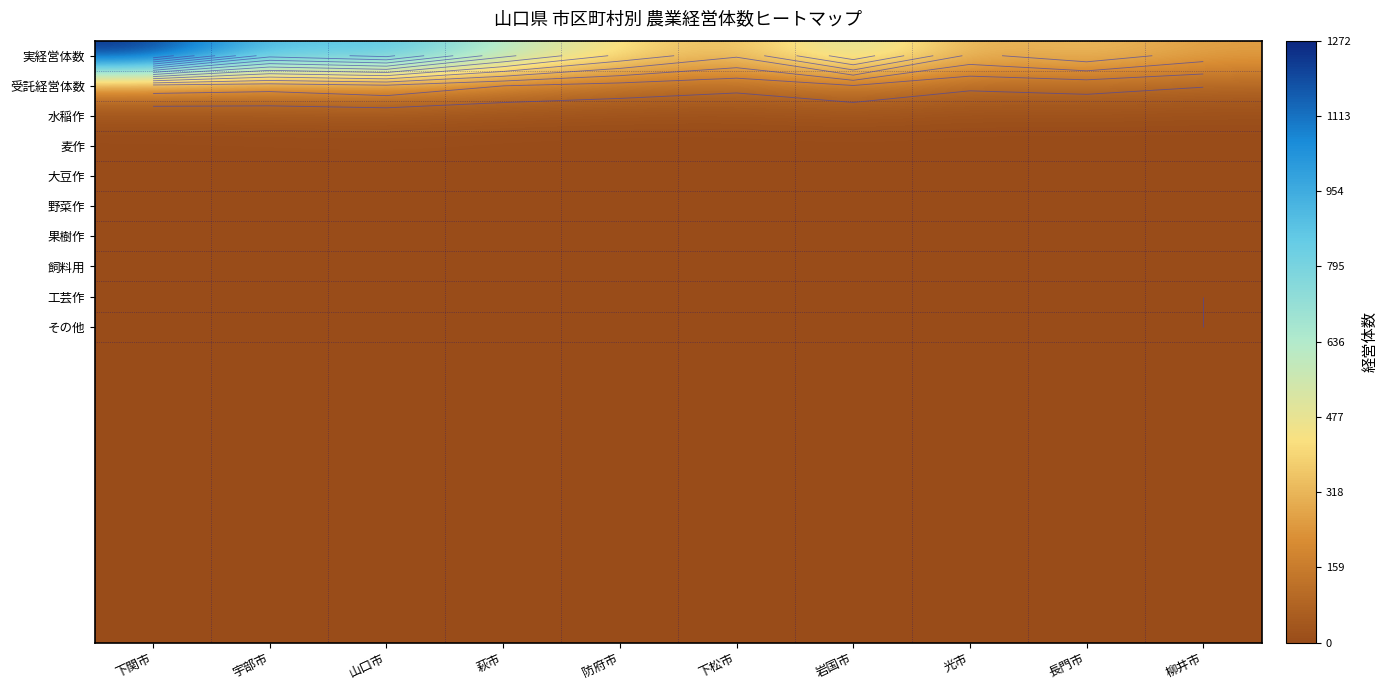

Which label corresponds to the smallest value in the chart?

柳井市